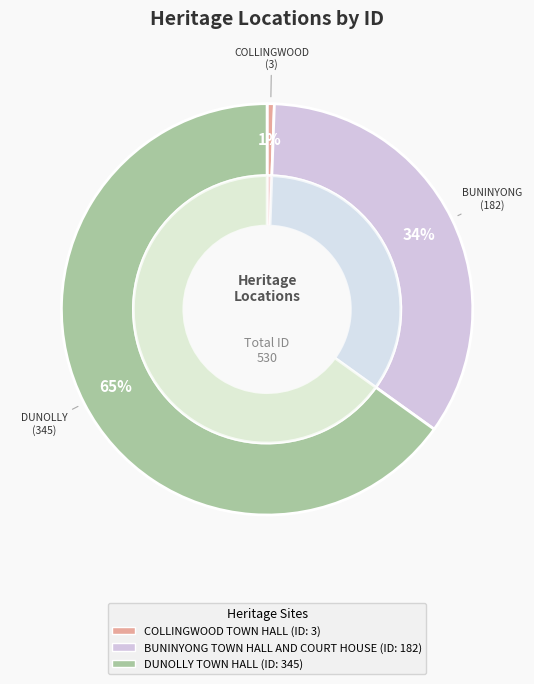

What portion of the pie excludes BUNINYONG TOWN HALL AND COURT HOUSE?

65.7%